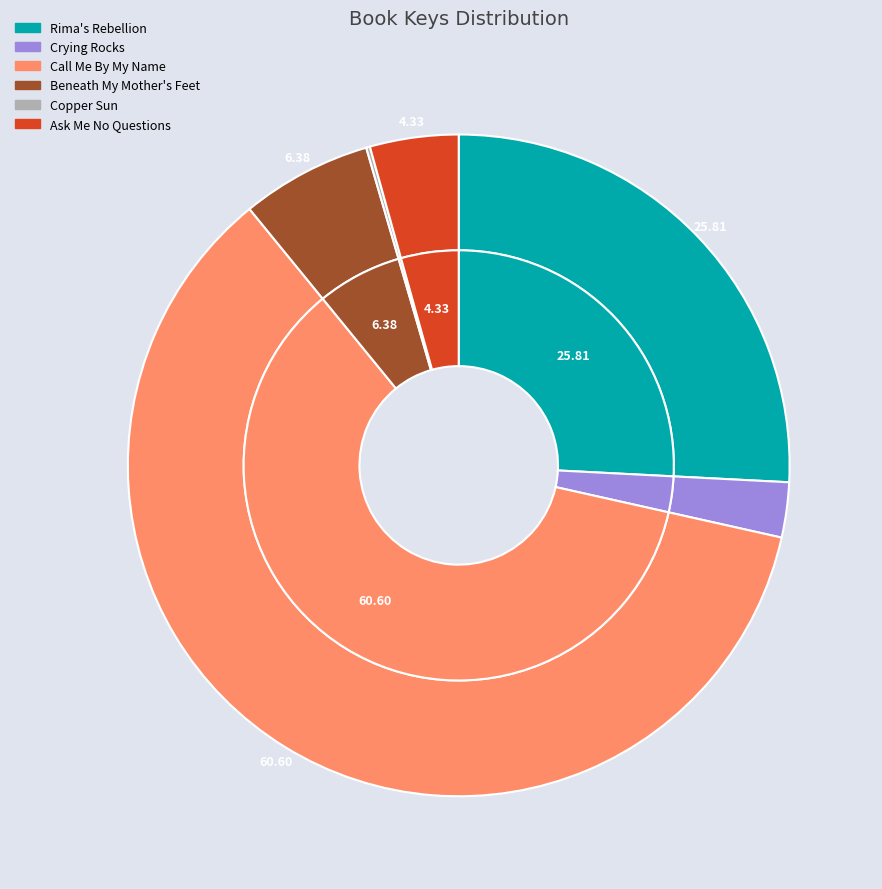

Is the sum of Ask Me No Questions and Copper Sun greater than half?

No